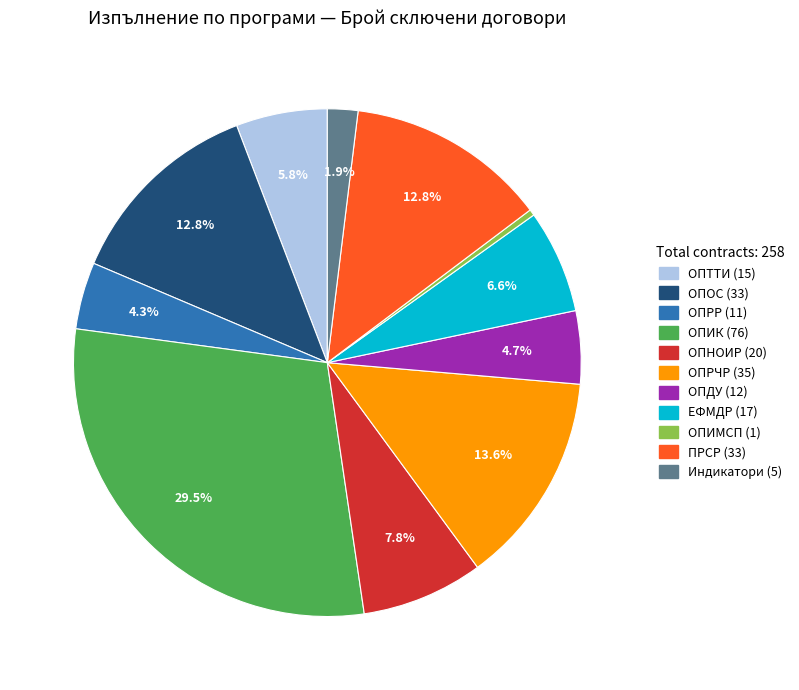

Is there a majority slice in this chart?

No